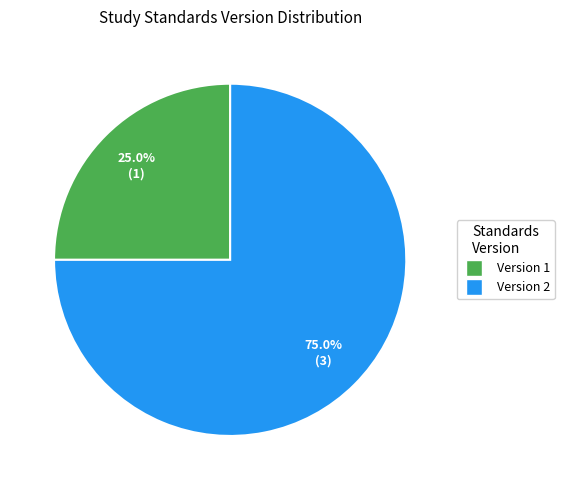

Do Version 2 and Version 1 together represent more than half of the pie?

Yes